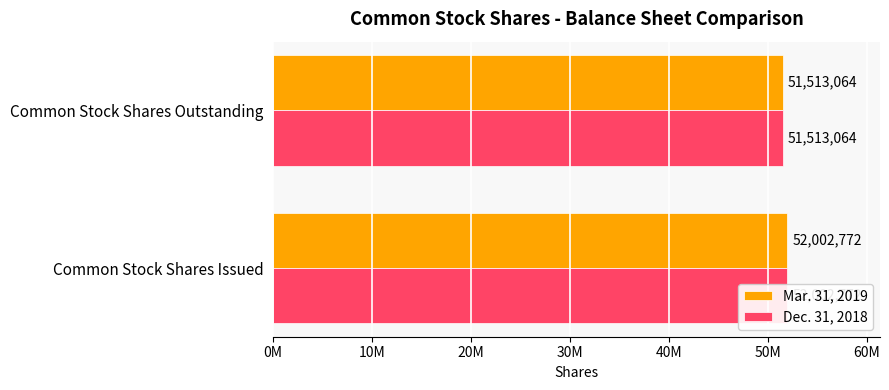

What is the average value of the Mar. 31, 2019 series?

51757918